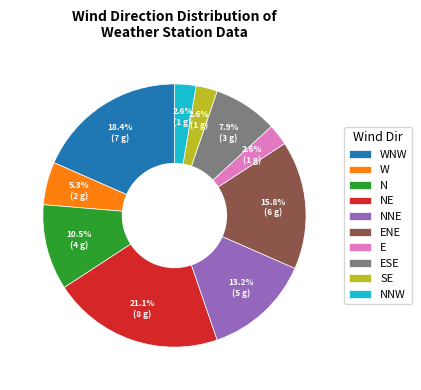

Does any single category account for the majority?

No